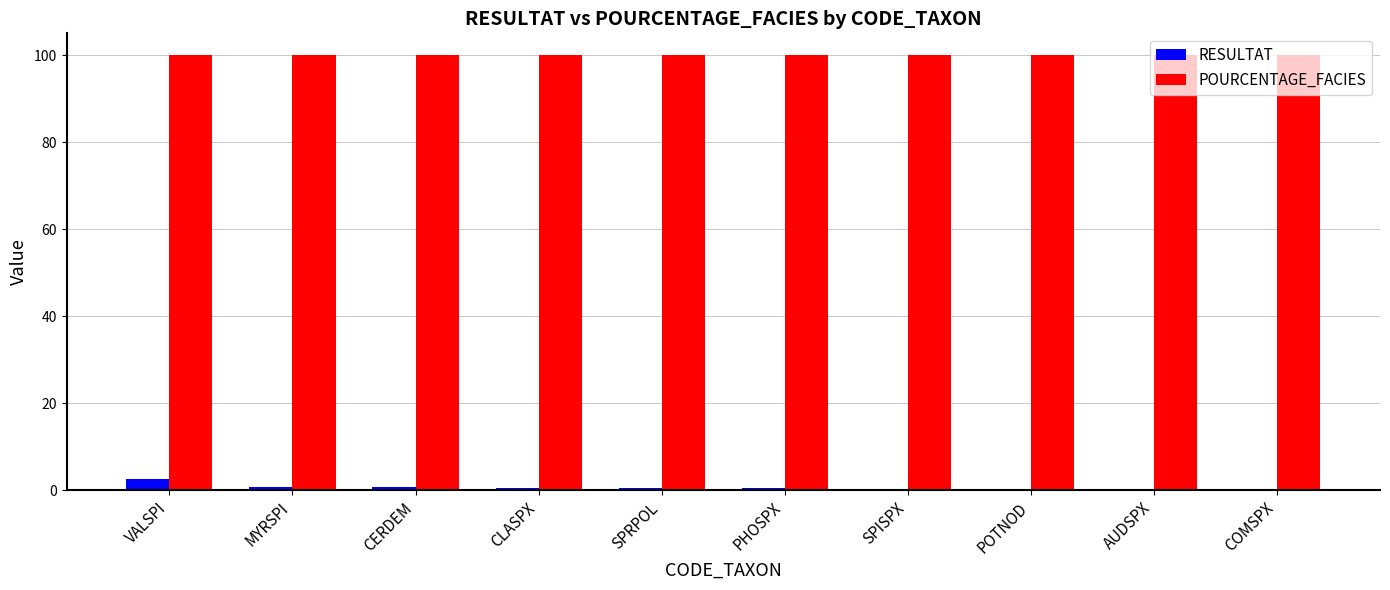

What is the sum of all POURCENTAGE_FACIES values?

1000.0